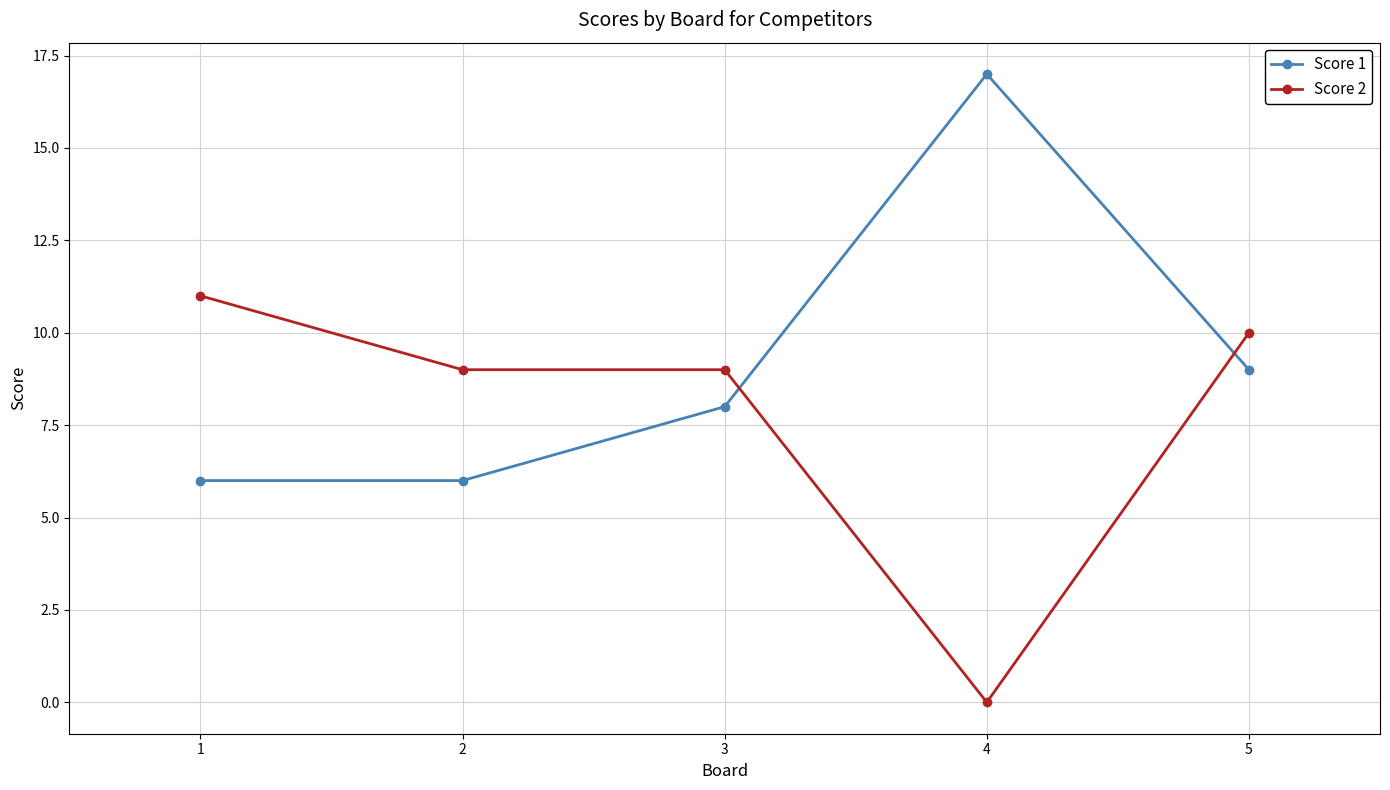

Which series has the largest total across all categories?

Score 1